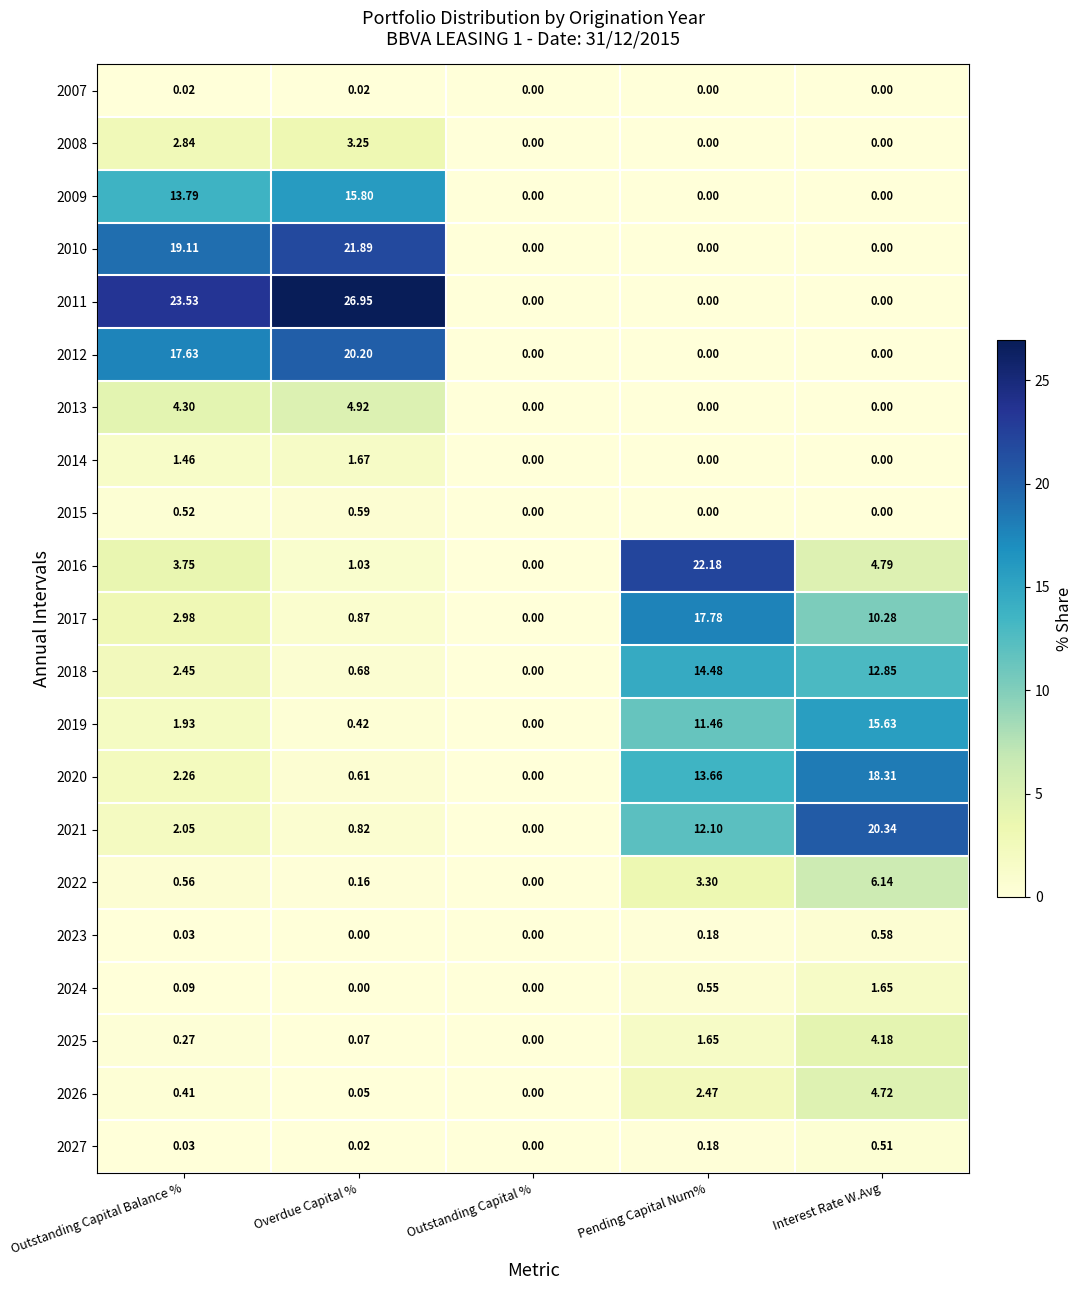

At which label does 2010 reach its peak?

Overdue Capital %